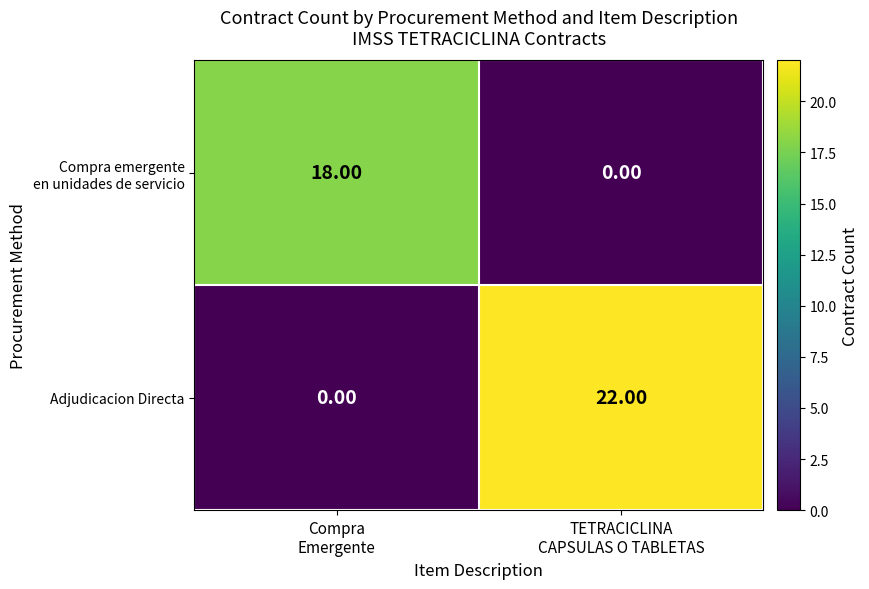

What is the sum of all Adjudicacion Directa values?

22